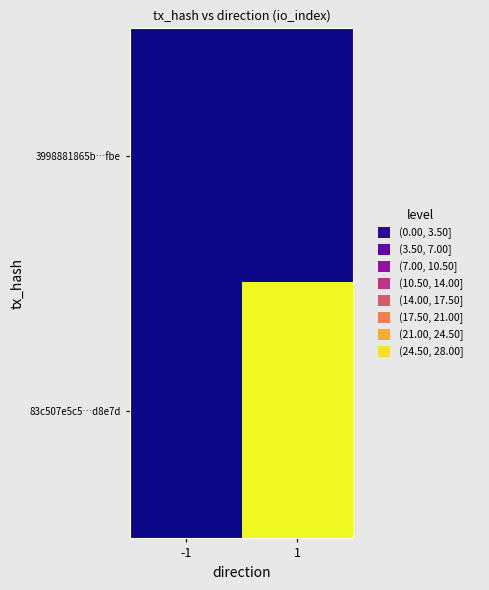

Rank the series by their average value, from highest to lowest.

83c507e5c5…d8e7d, 3998881865b…fbe